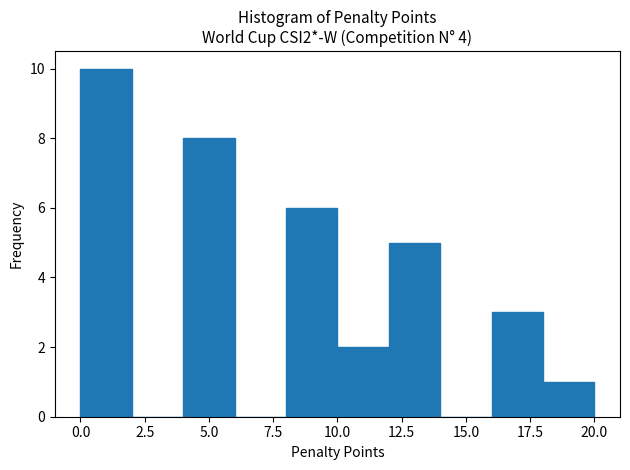

Which range on the x-axis has the tallest bar?

0 to 2